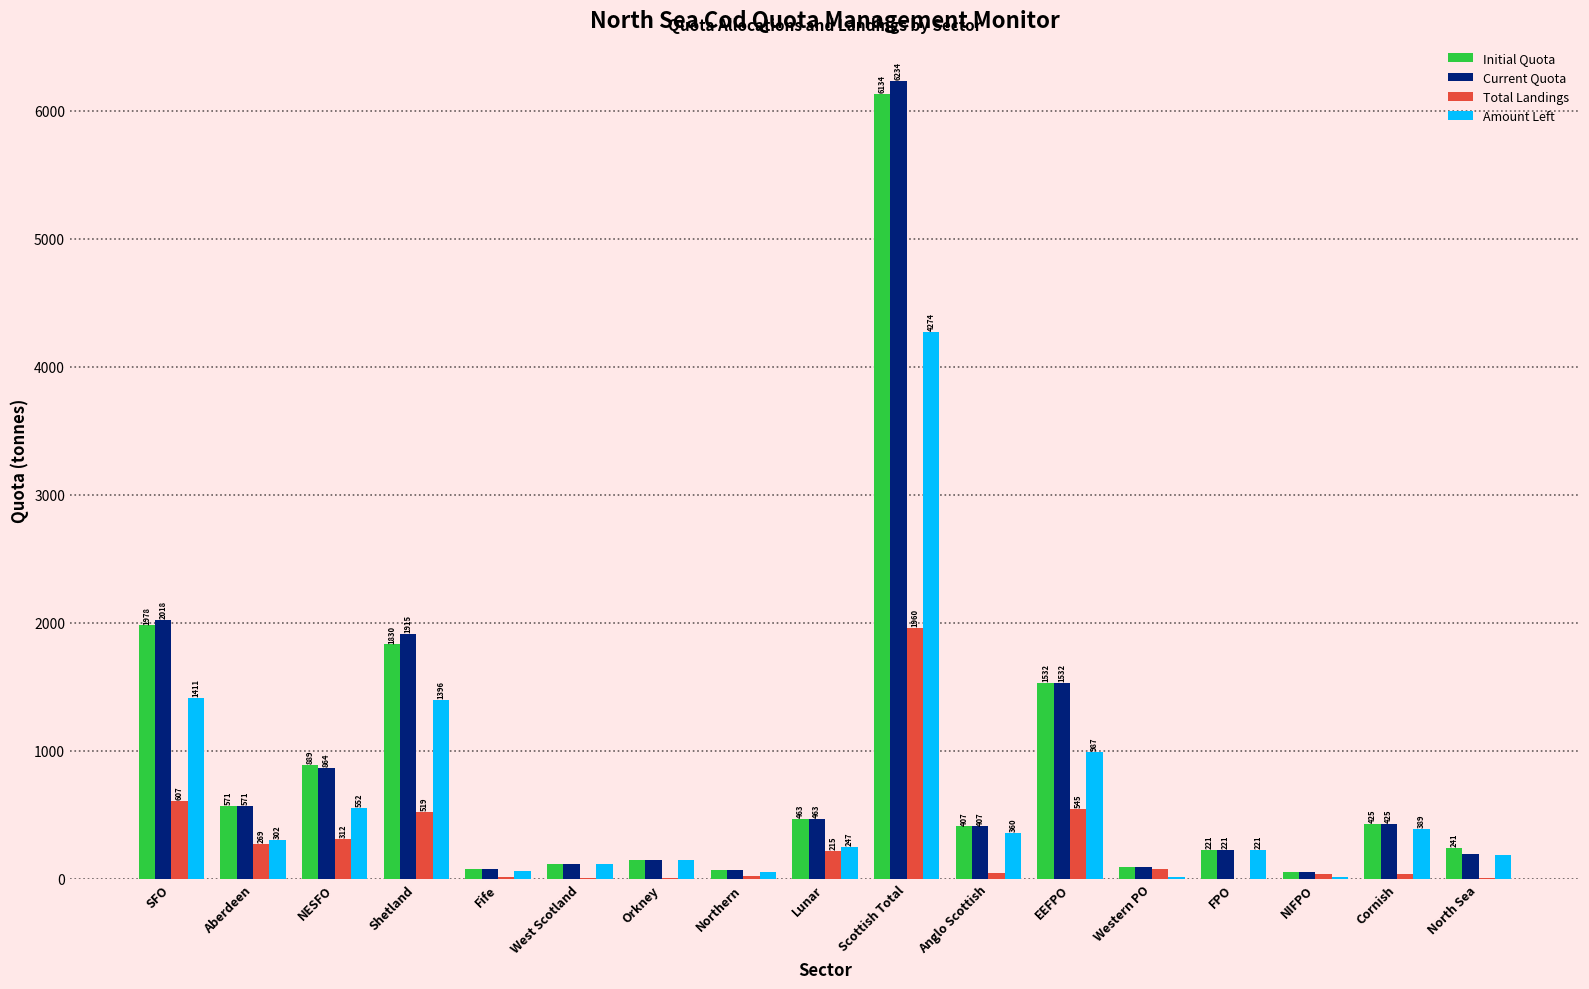

Is the value of Amount Left at Western PO greater than the value of Current Quota at Western PO?

No